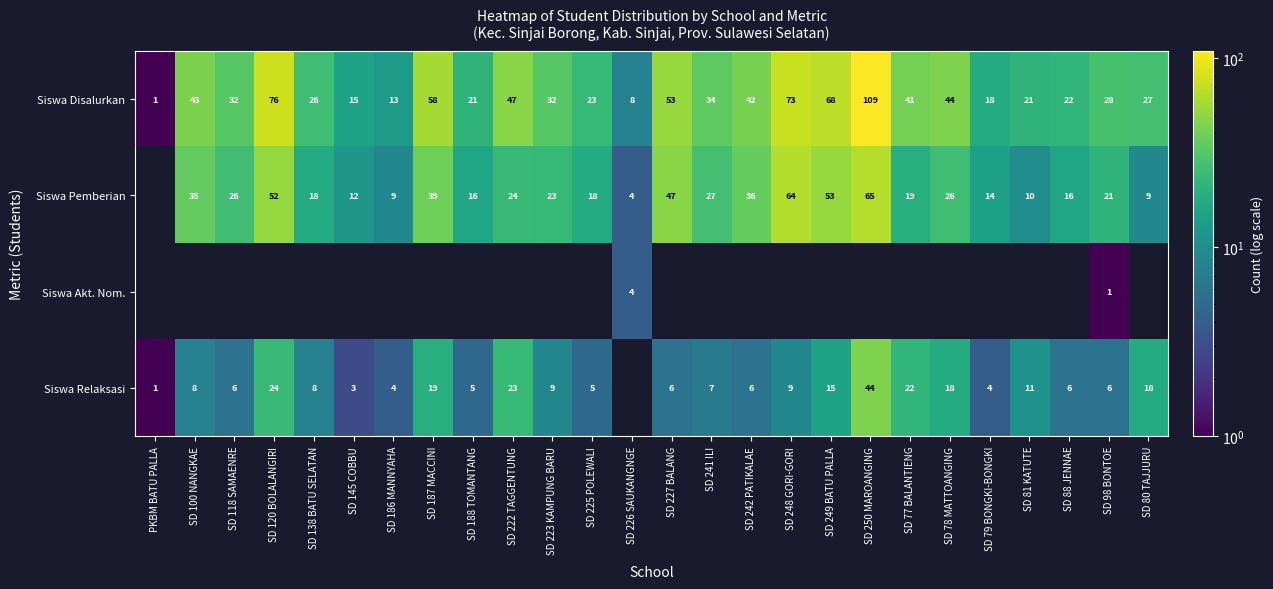

What is the difference between the Siswa Disalurkan values at SD 120 BOLALANGIRI and SD 188 TOMANTANG?

55